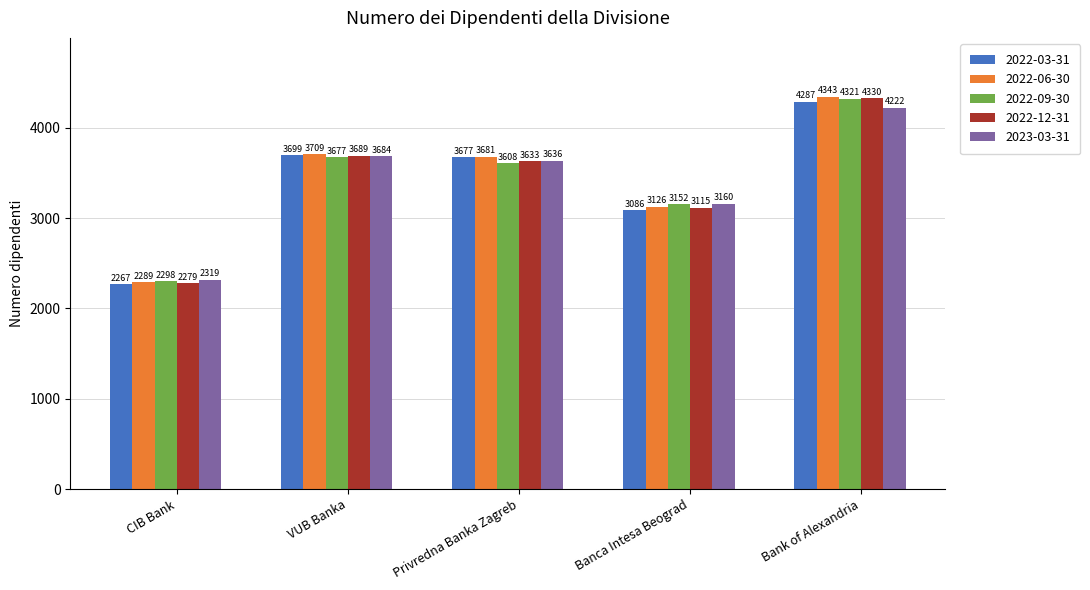

Reading left to right, what are all the values shown in this chart?

2022-03-31: 2267	3699	3677	3086	4287
2022-06-30: 2289	3709	3681	3126	4343
2022-09-30: 2298	3677	3608	3152	4321
2022-12-31: 2279	3689	3633	3115	4330
2023-03-31: 2319	3684	3636	3160	4222